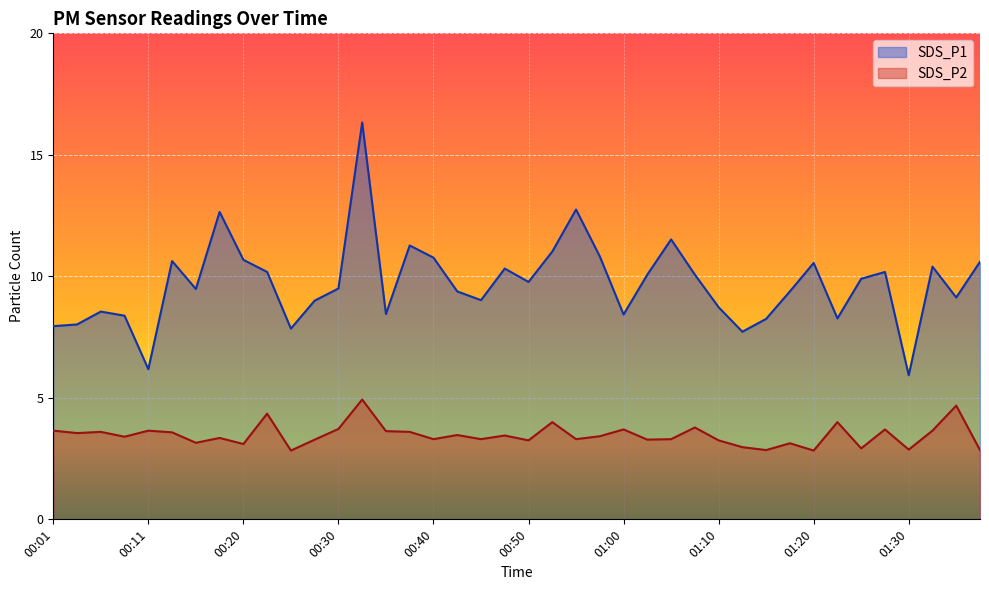

What is the total value across all series at 00:55?

16.1